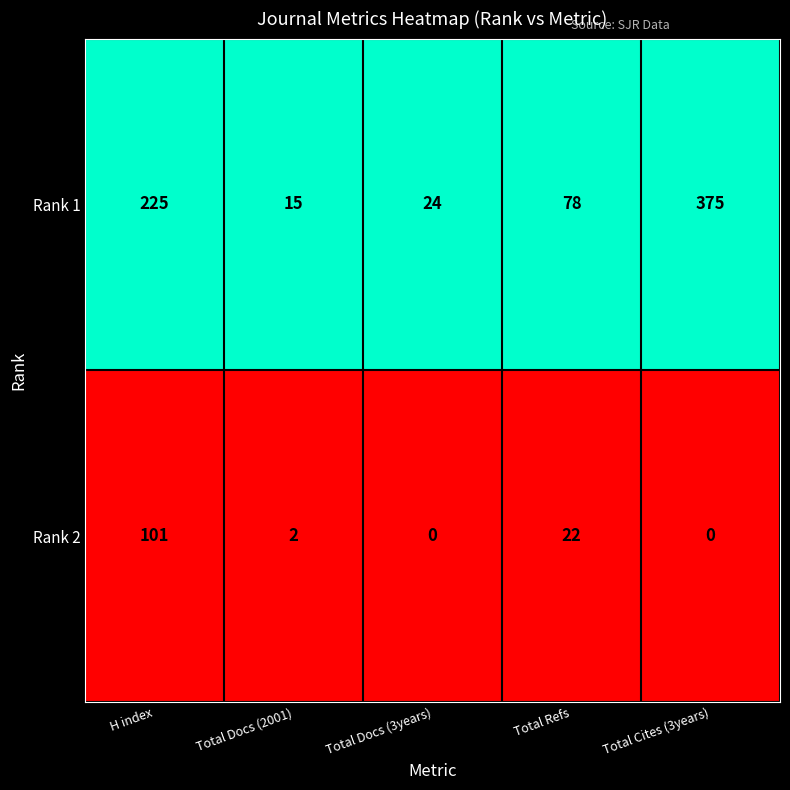

Between Total Docs (2001) and Total Refs, which series saw the biggest shift?

Rank 1